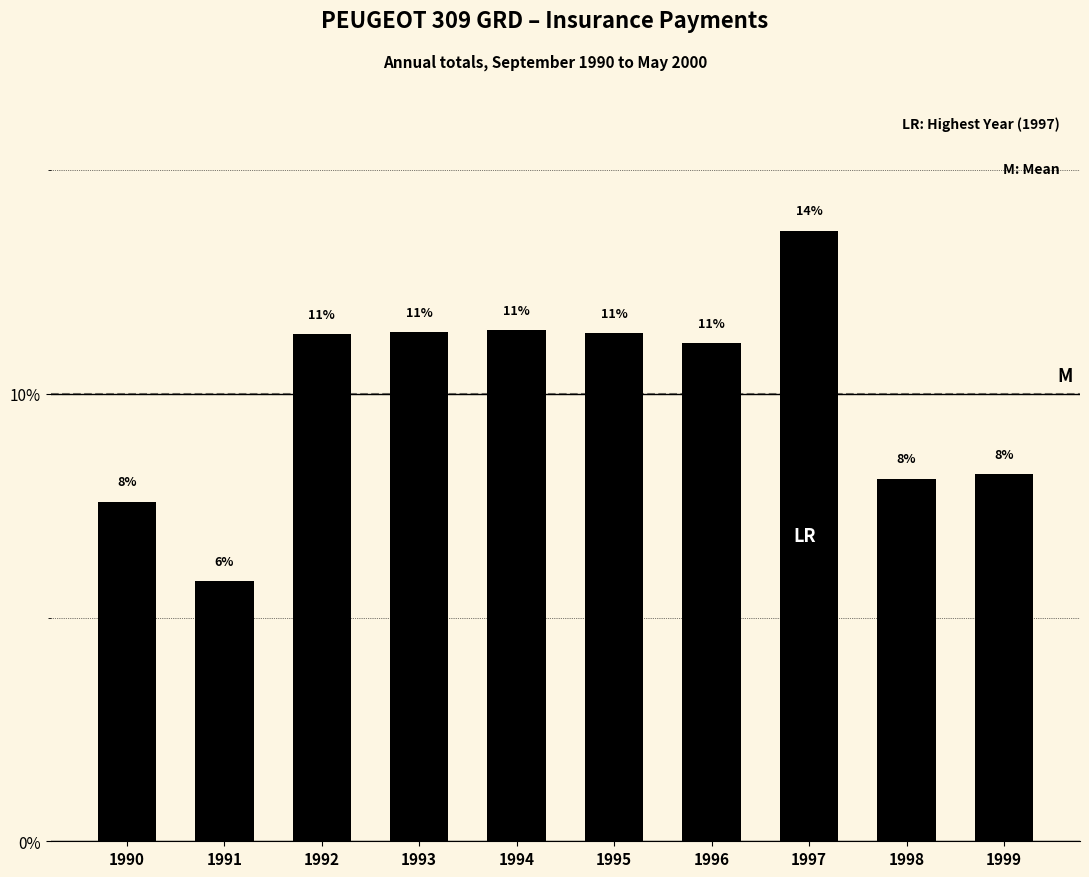

True or false: the data shows 4.9 at 1994.

False